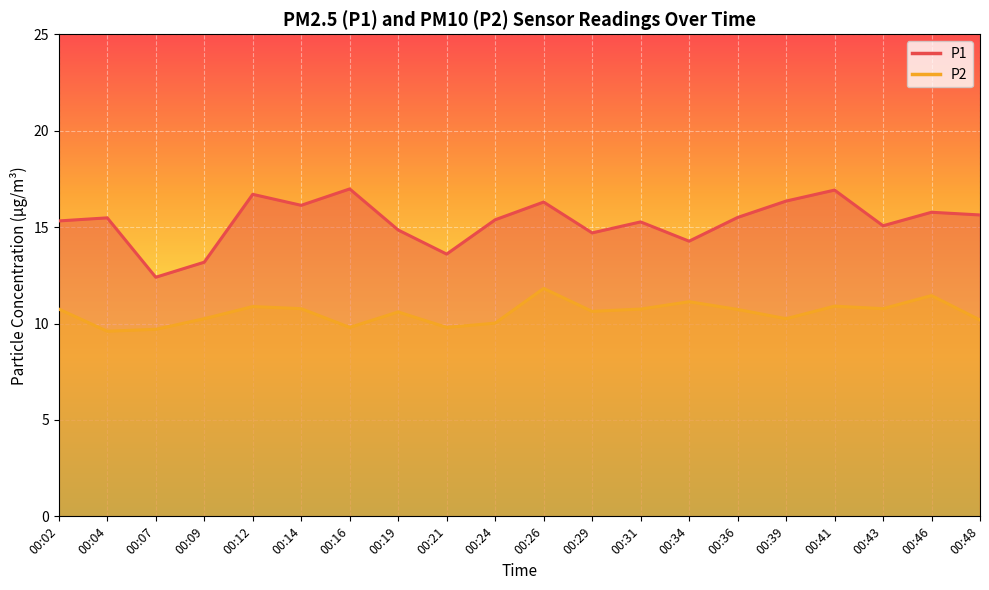

At how many categories does at least one series exceed 9?

20